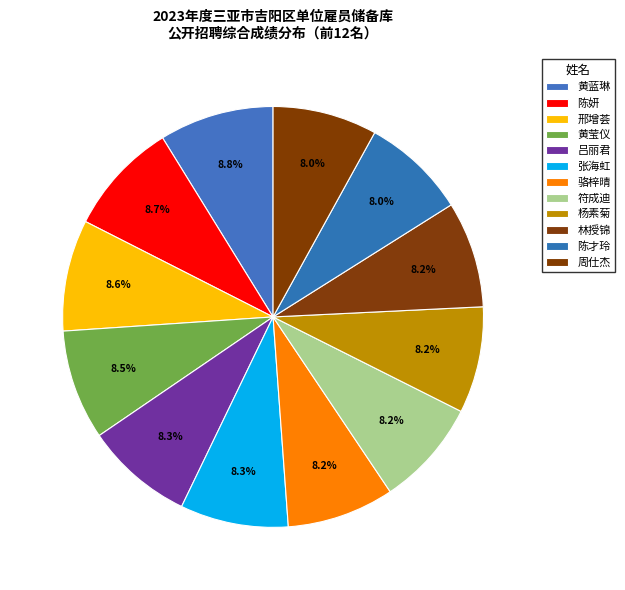

Is 陈妍 the majority of the pie?

No